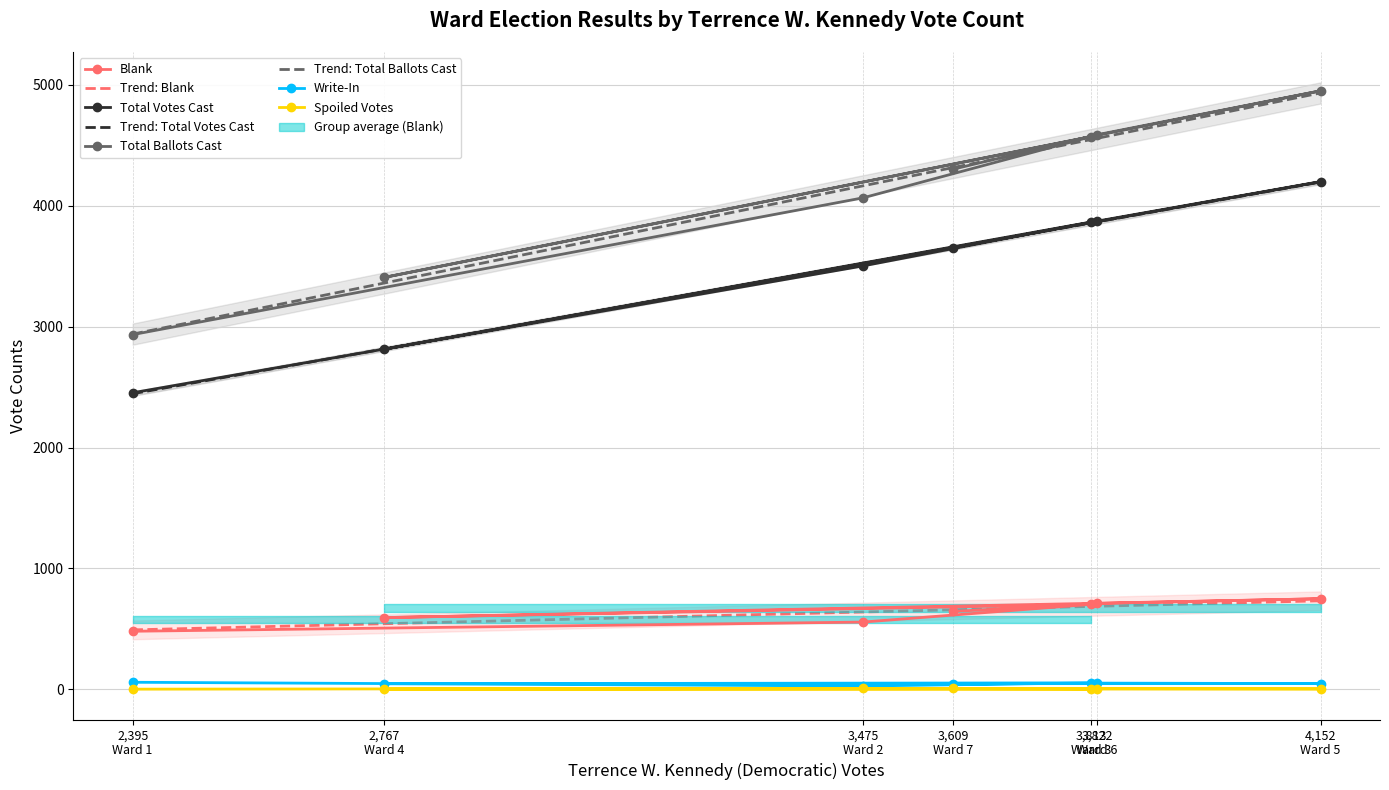

Is the value of Spoiled Votes at 4,152 Ward 5 greater than the value of Total Ballots Cast at 2,767 Ward 4?

No